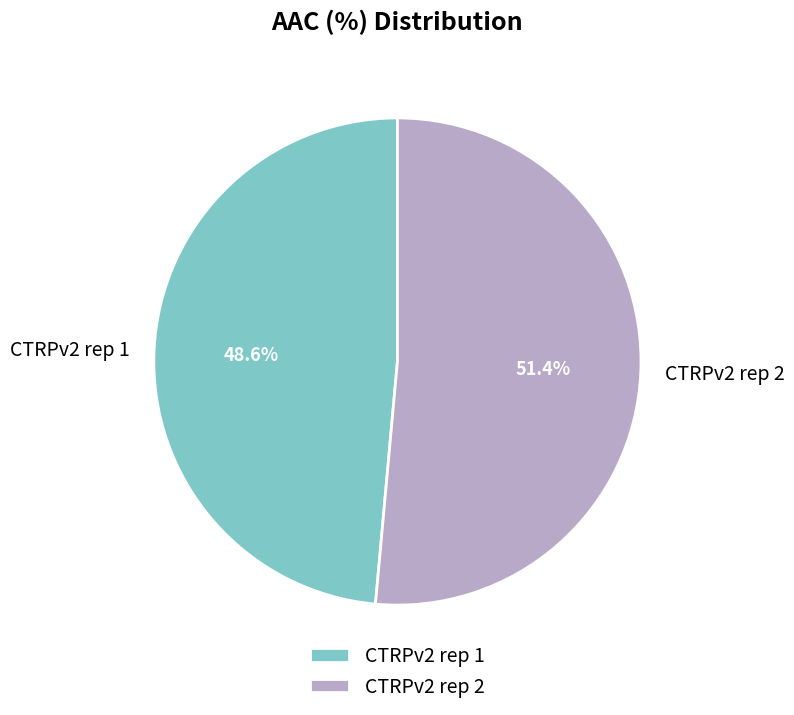

What is the largest slice in the pie chart?

CTRPv2 rep 2